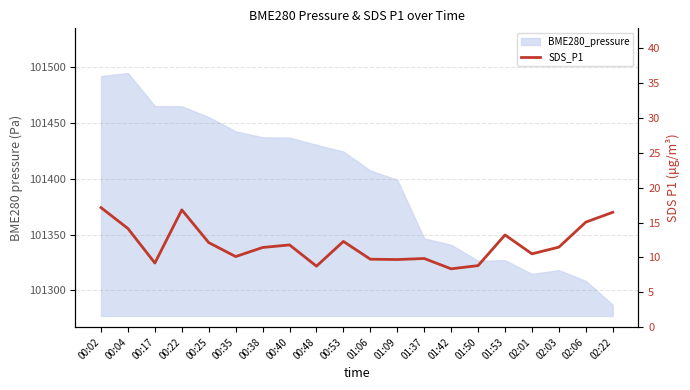

The value at 01:53 is 13.2. True or false?

True